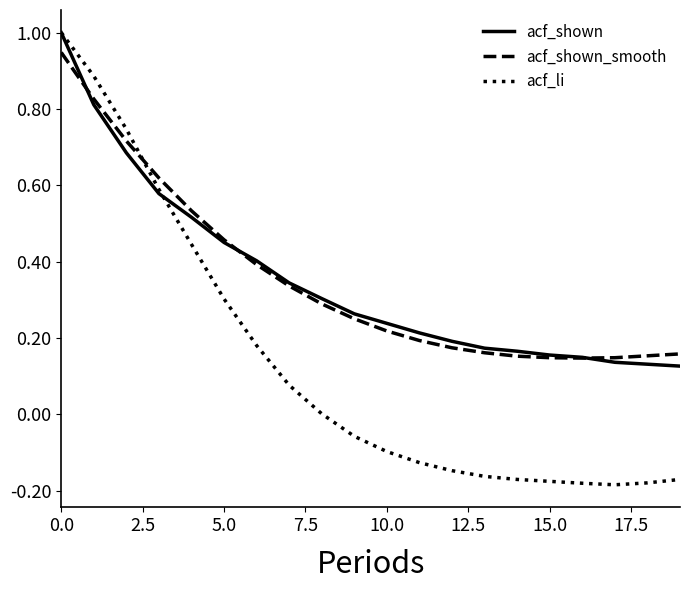

Which series has the largest range (max minus min)?

acf_li